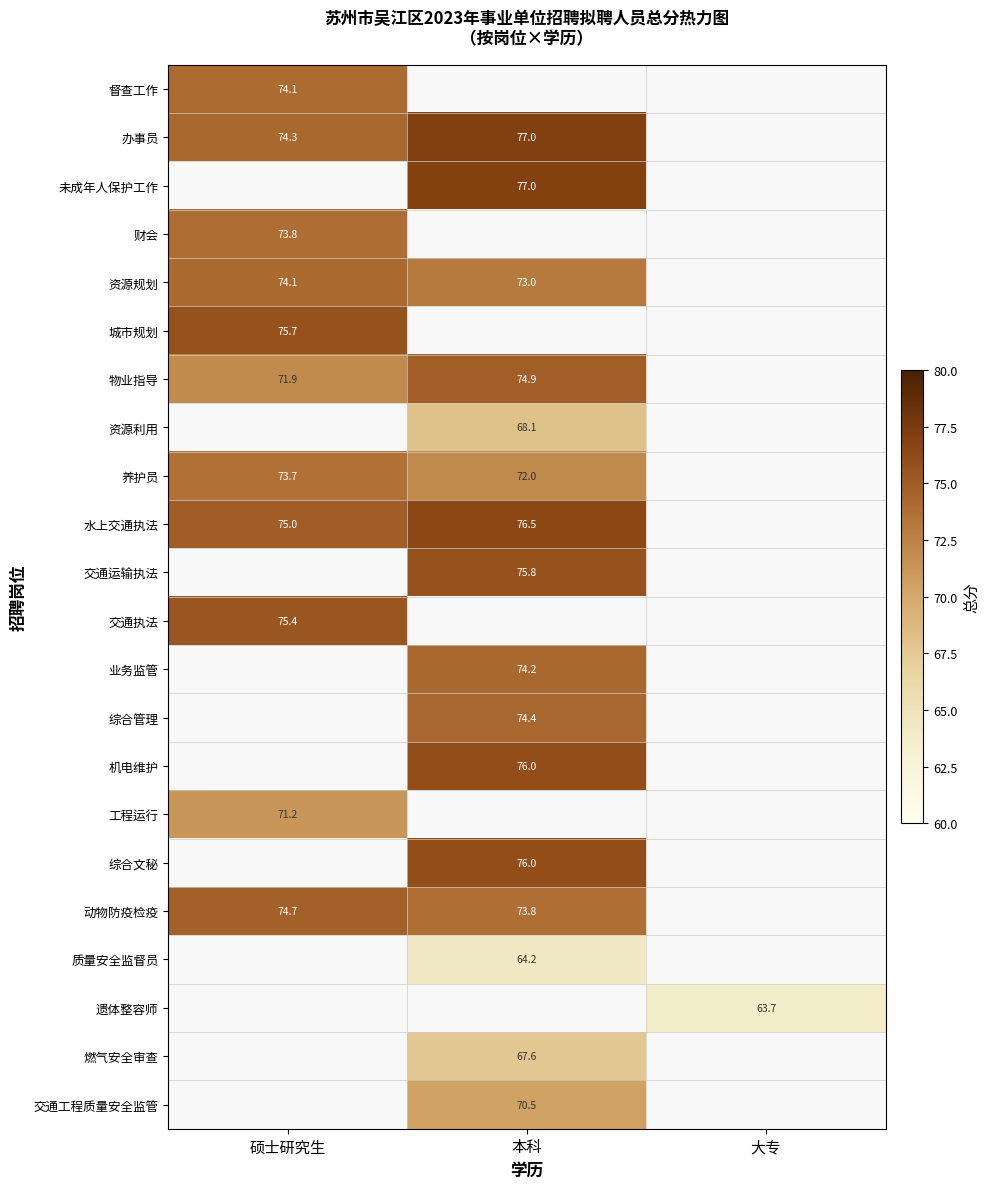

What is the minimum value shown in the chart?

63.7